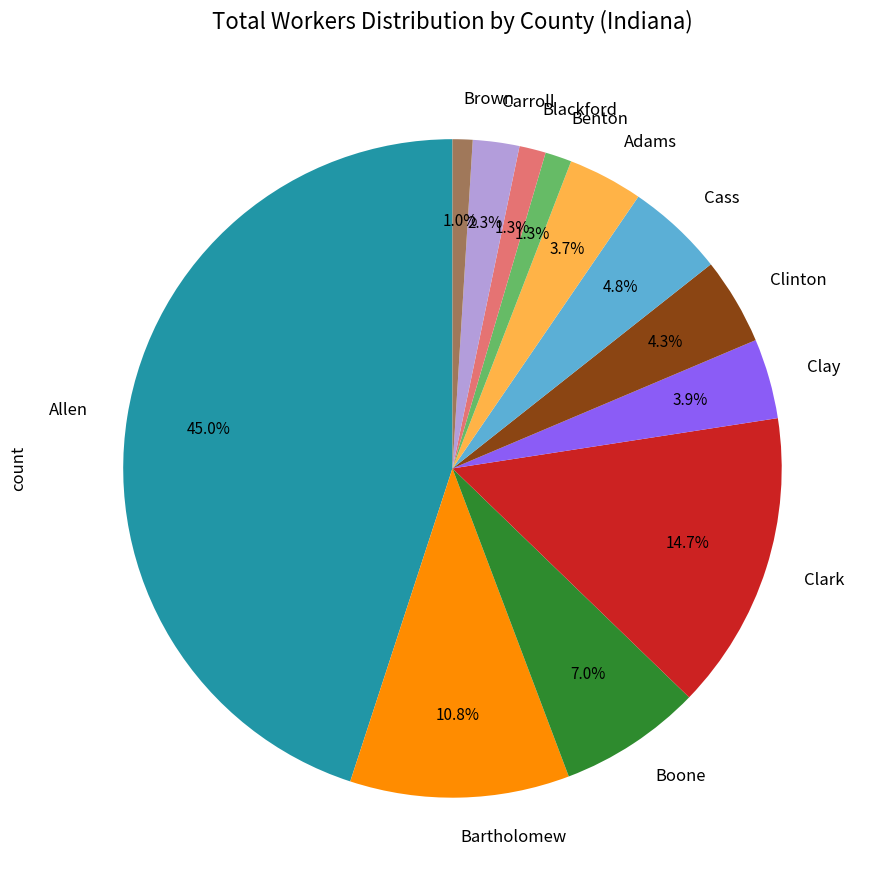

What is the ratio of the value at Bartholomew to the value at Carroll?

4.7